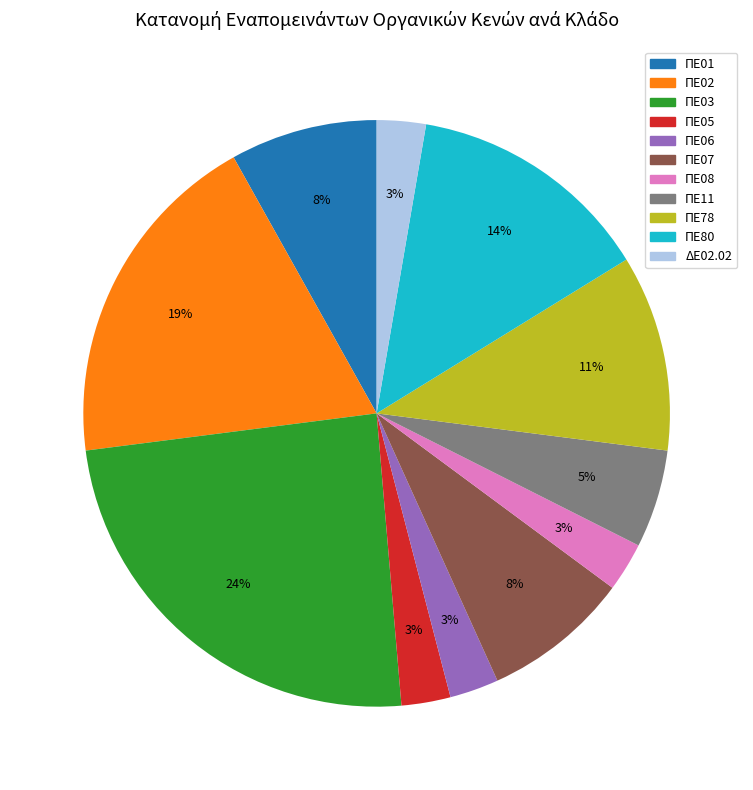

Which slice is the largest?

ΠΕ03